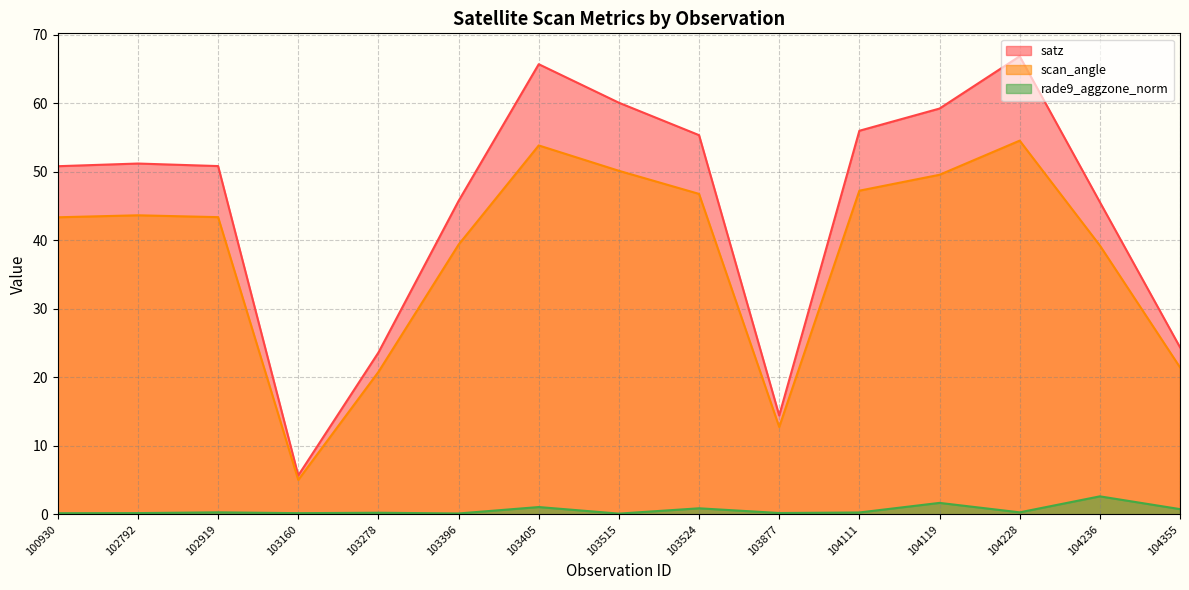

At which category is the sum across all series the highest?

104228